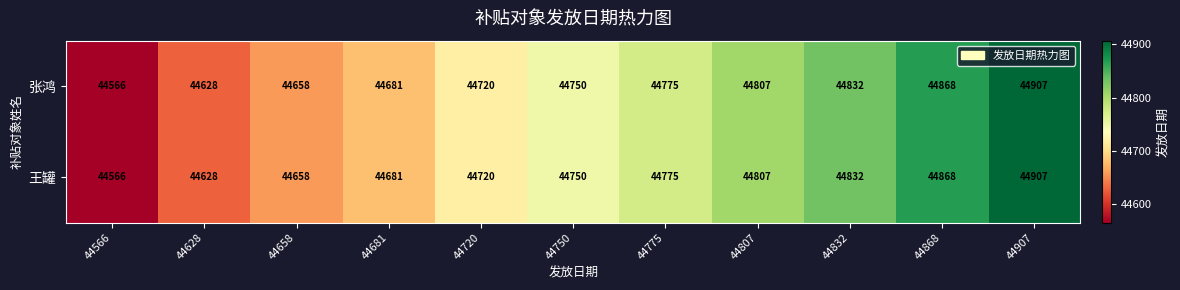

Read the 王罐 value at 44750, to the nearest 50.

44750